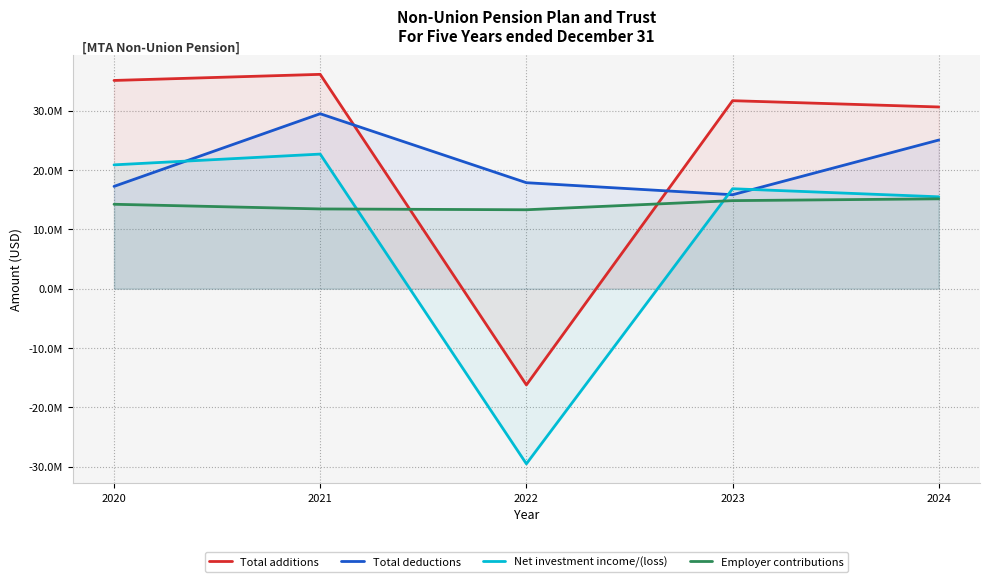

Is the value of Total deductions at 2022 greater than the value of Net investment income/(loss) at 2020?

No